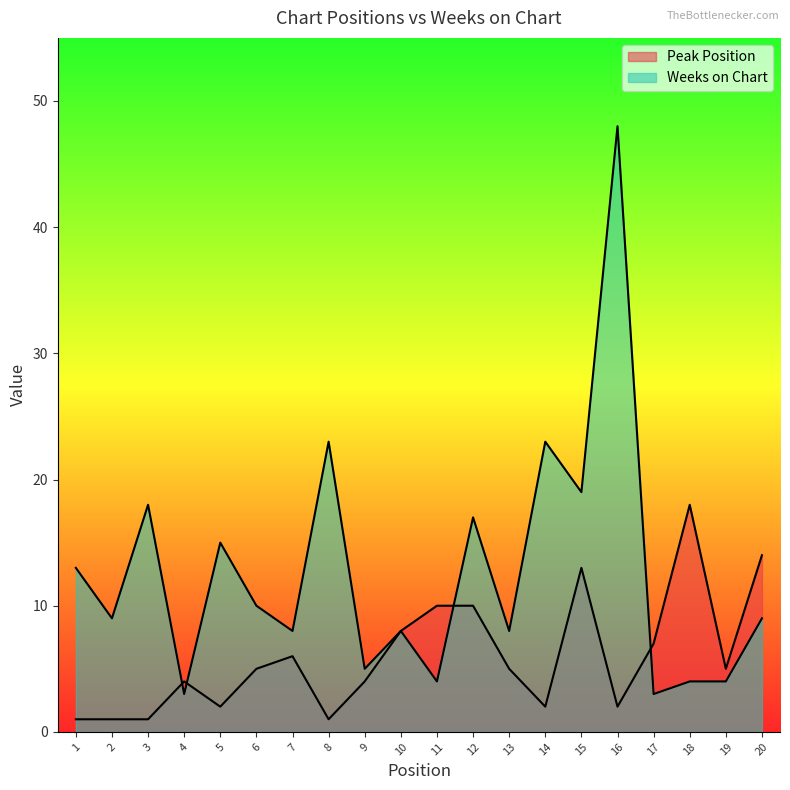

At which category does Weeks on Chart reach its first local valley?

2